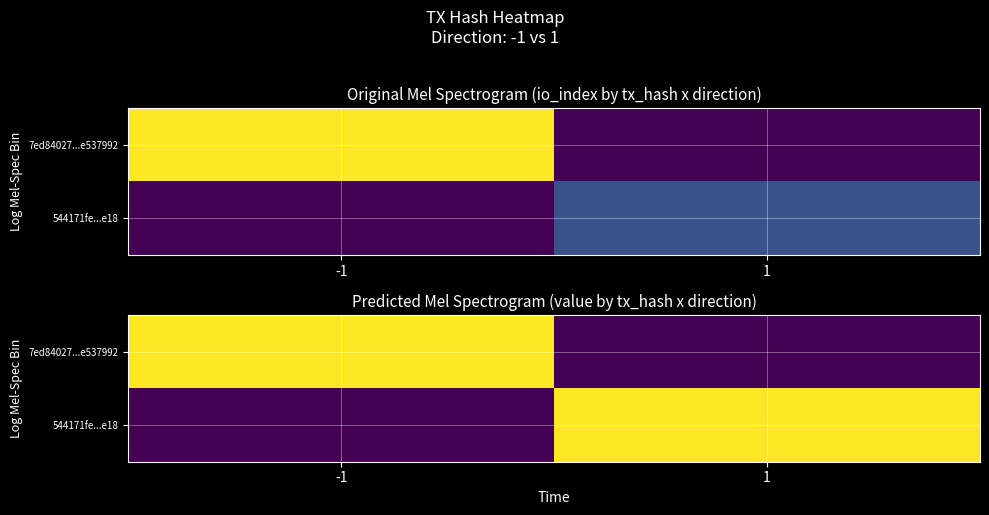

List the series in order of their peak value, highest first.

7ed84027...e537992, 544171fe...e18